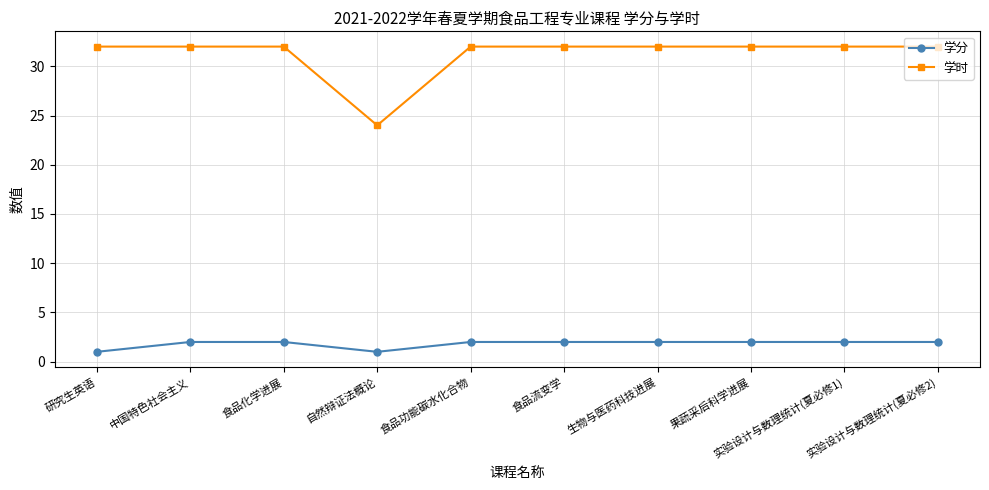

True or false: 学分 and 学时 intersect in this chart.

False